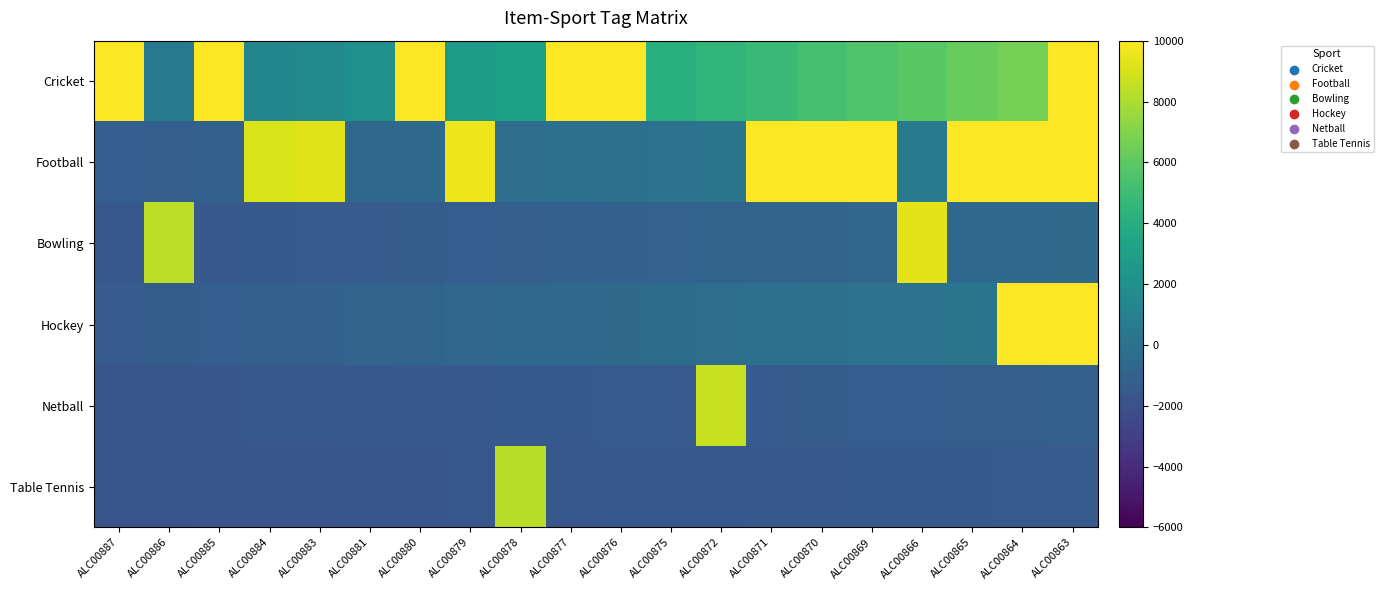

What is the total value across all series at ALC00863?

35400.0